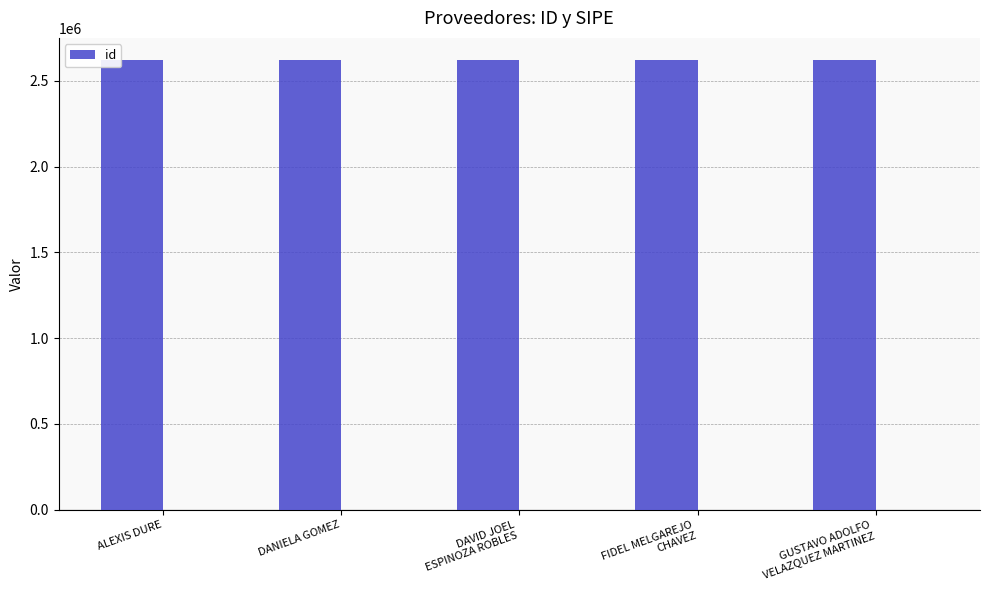

What is the value of the 2nd bar from the left?

2619687